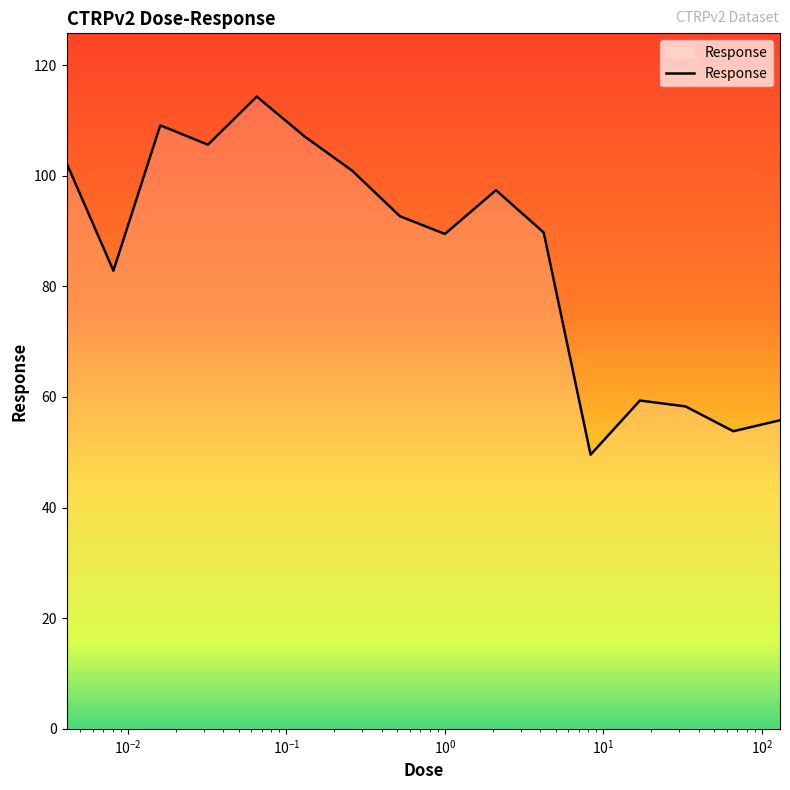

How many interior local peaks (higher than both neighbors) does the data have?

4